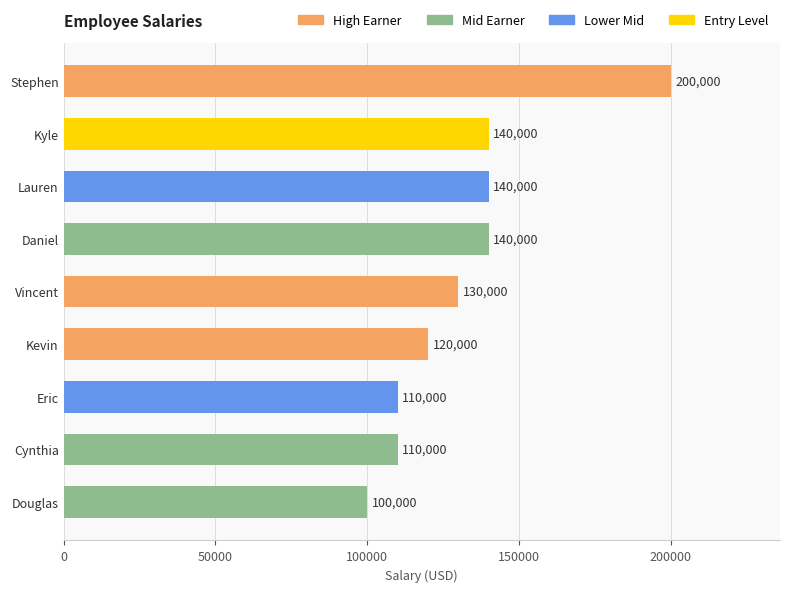

Count the number of categories in the chart.

9